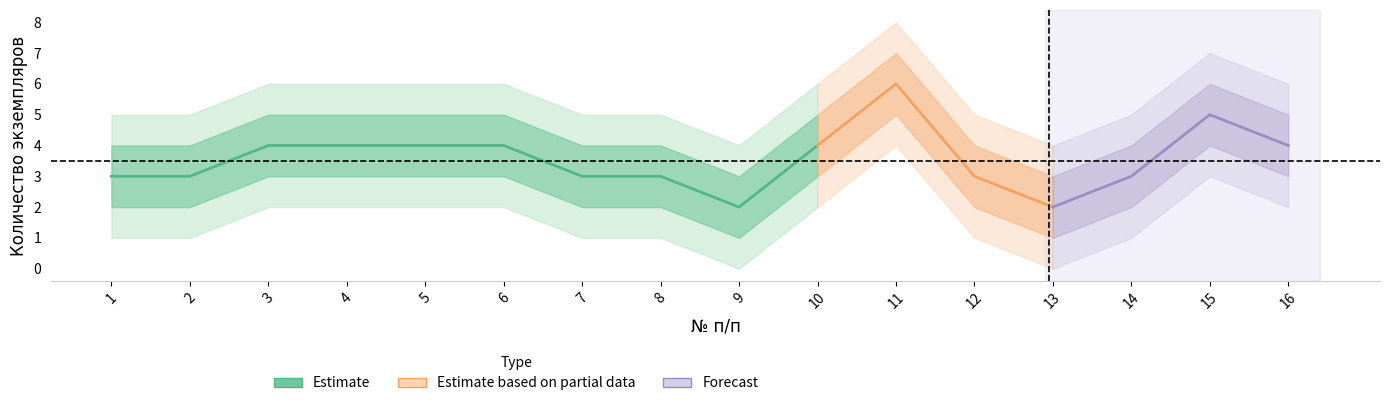

Reading left to right, transcribe all the data shown in this chart.

Количество экземпляров и приложений: 3	3	4	4	4	4	3	3	2	4	6	3	2	3	5	4
lower_band1: 2	2	3	3	3	3	2	2	1	3	5	2	1	2	4	3
upper_band1: 4	4	5	5	5	5	4	4	3	5	7	4	3	4	6	5
lower_band2: 1	1	2	2	2	2	1	1	0	2	4	1	0	1	3	2
upper_band2: 5	5	6	6	6	6	5	5	4	6	8	5	4	5	7	6